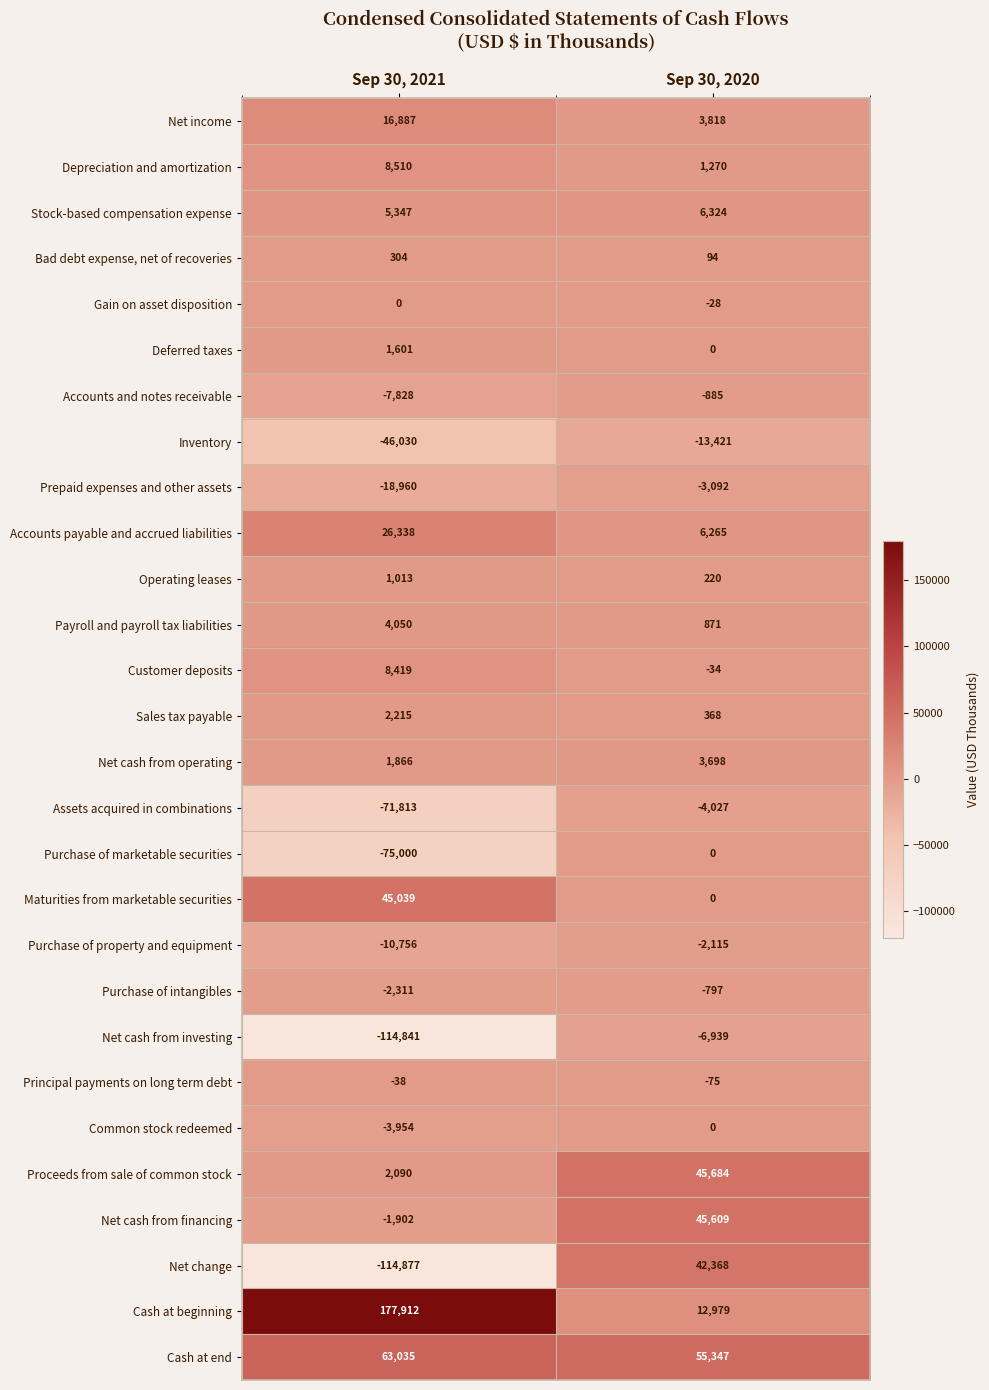

What is the difference between the highest and lowest values at Sep 30, 2020?

68768